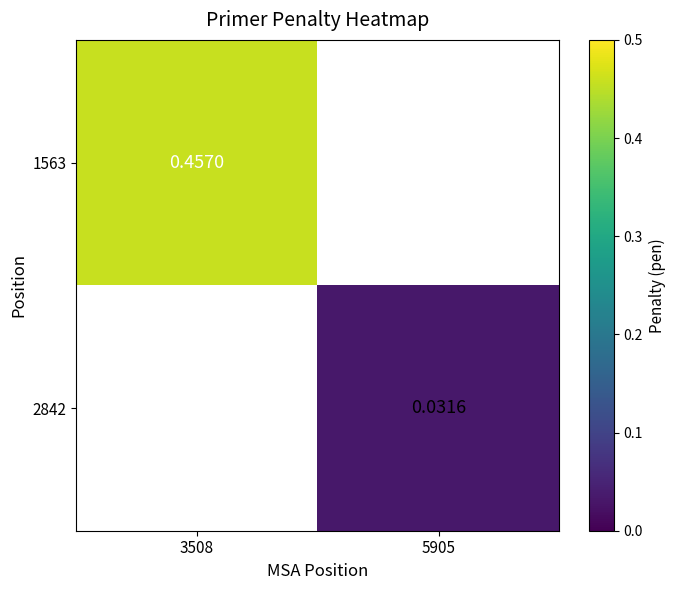

Is the value of 1563 at 3508 greater than the value of 2842 at 5905?

Yes